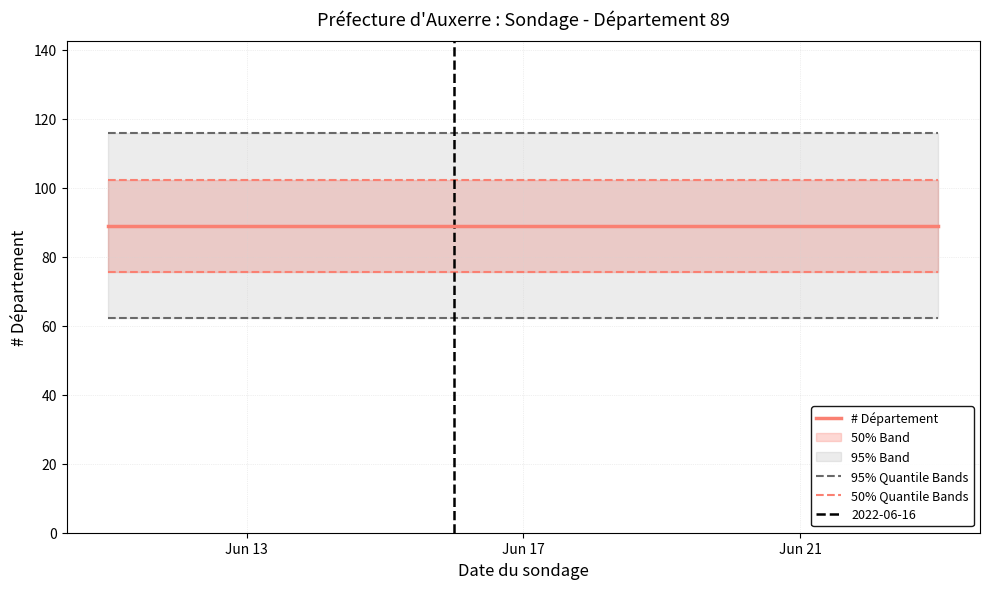

What is the minimum value for # Département?

89.0